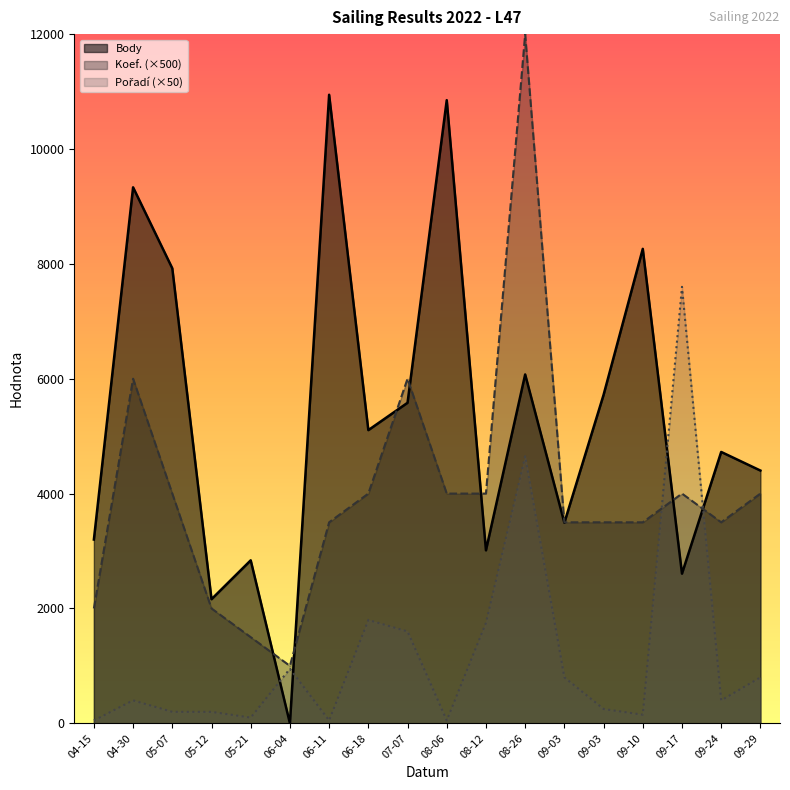

True or false: Koef. has more than 2 interior local peaks.

True